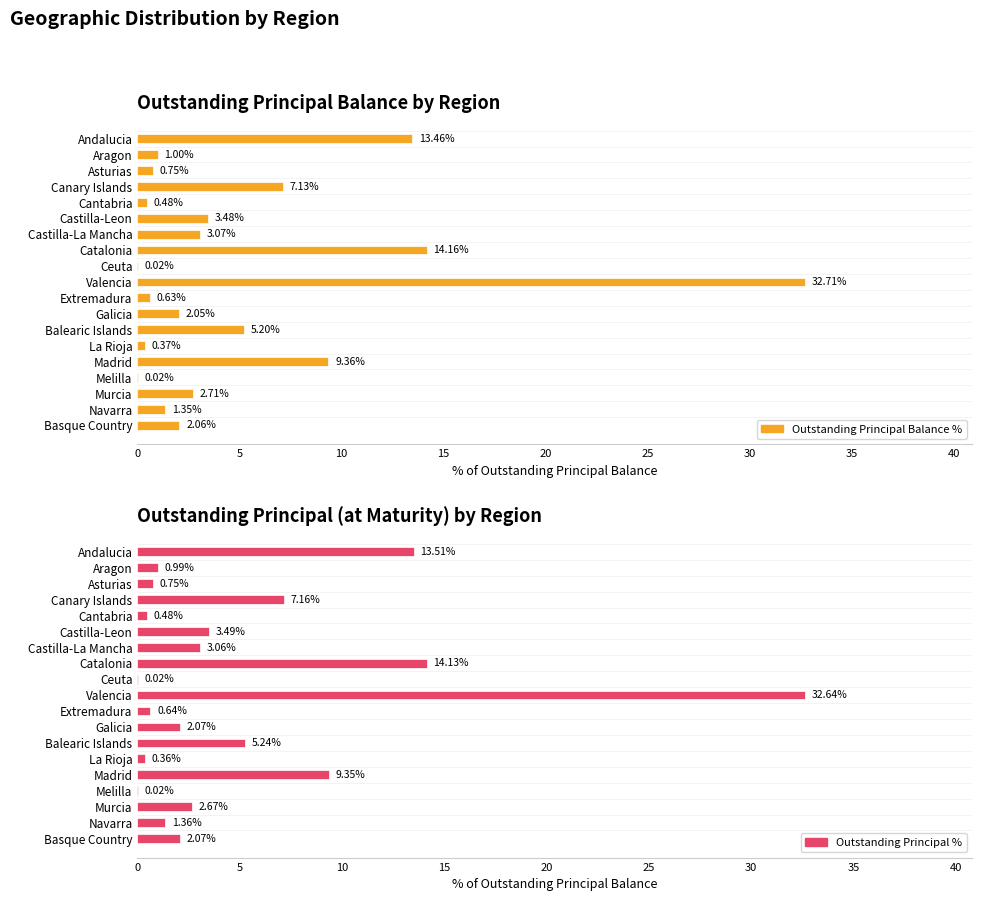

True or false: Outstanding Principal Balance % has a value of 7.1 at Canary Islands.

True